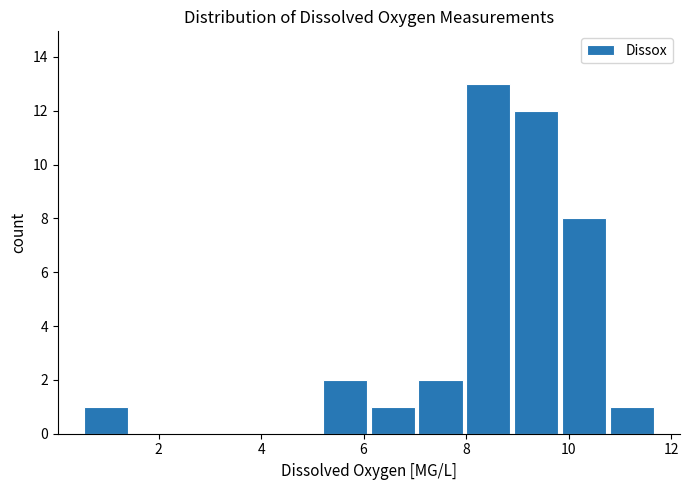

Reading left to right, transcribe this chart: for each bar, give the range it covers on the x-axis and its height. Neither the bar edges nor the heights are printed on the chart, so give them approximately, as read against the axes.

0.6 to 1.4: 1
1.4 to 2.4: 0
2.4 to 3.4: 0
3.4 to 4.2: 0
4.2 to 5.2: 0
5.2 to 6.2: 2
6.2 to 7.0: 1
7.0 to 8.0: 2
8.0 to 9.0: 13
9.0 to 9.8: 12
9.8 to 10.8: 8
10.8 to 11.8: 1